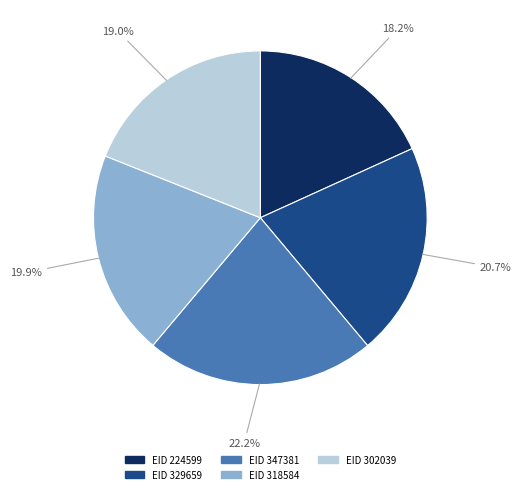

How many slices are in this pie chart?

5